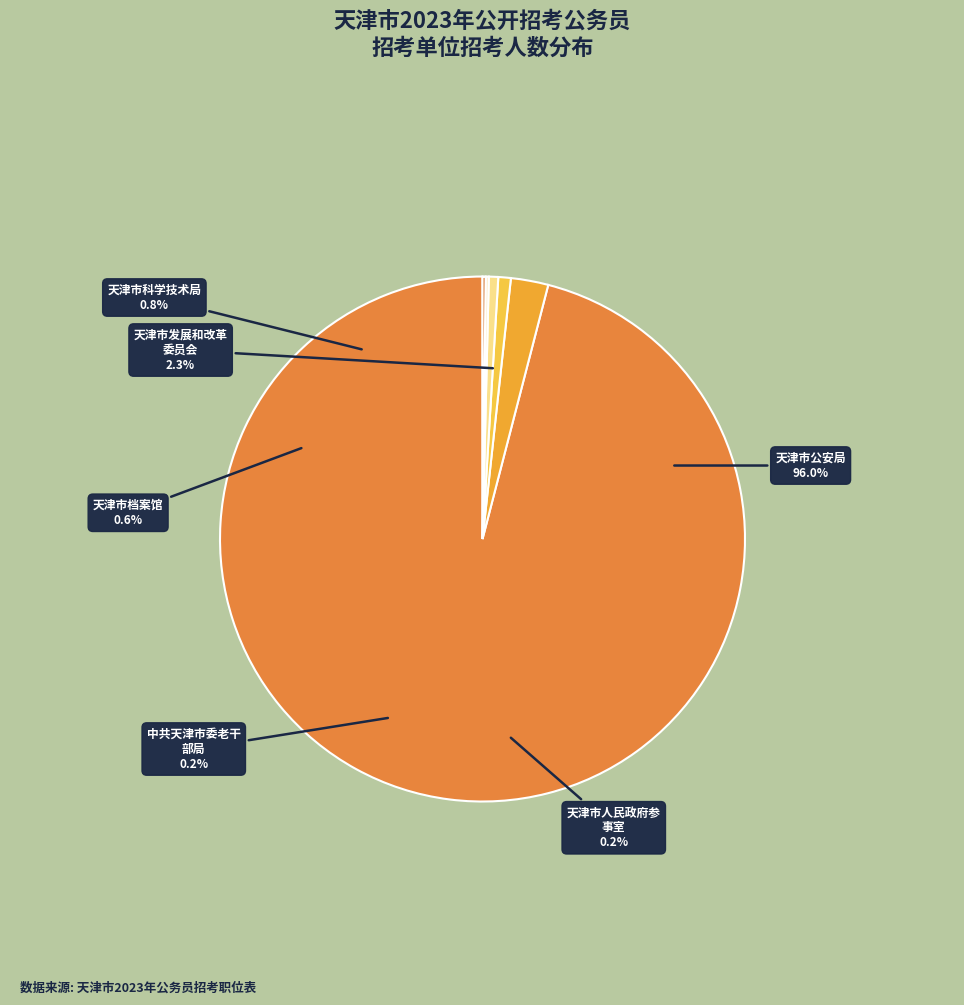

To the nearest percent, what is the difference between the 中共天津市委老干部局 and 天津市发展和改革委员会 slice percentages?

2%